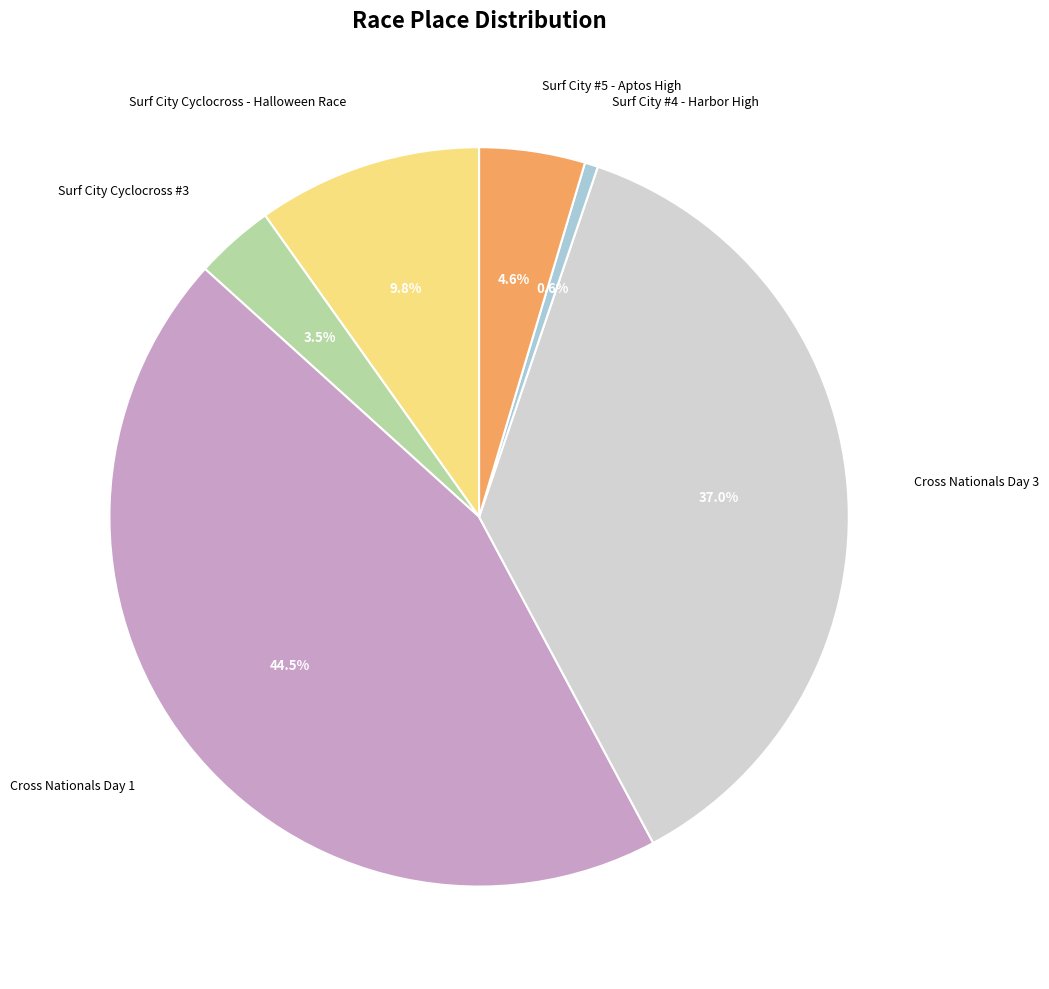

Which has a higher value, Surf City Cyclocross #3 or Surf City #4 - Harbor High?

Surf City Cyclocross #3